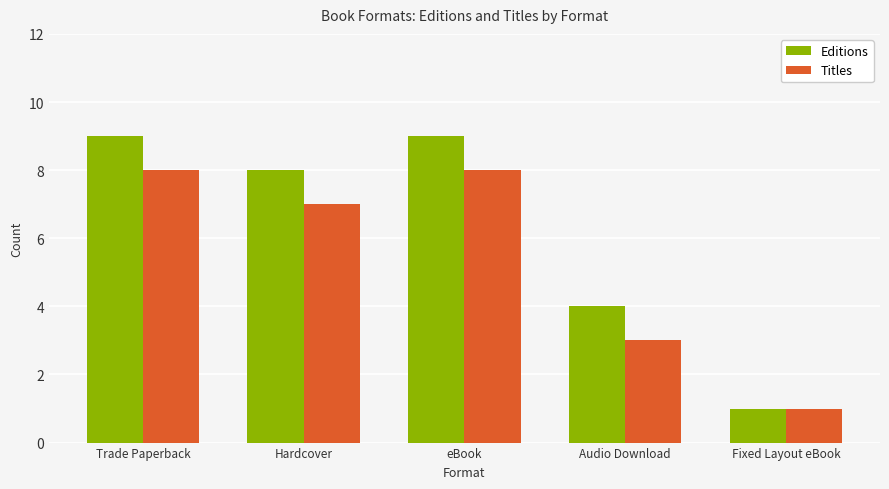

List the series in order of their overall mean, lowest first.

Titles, Editions